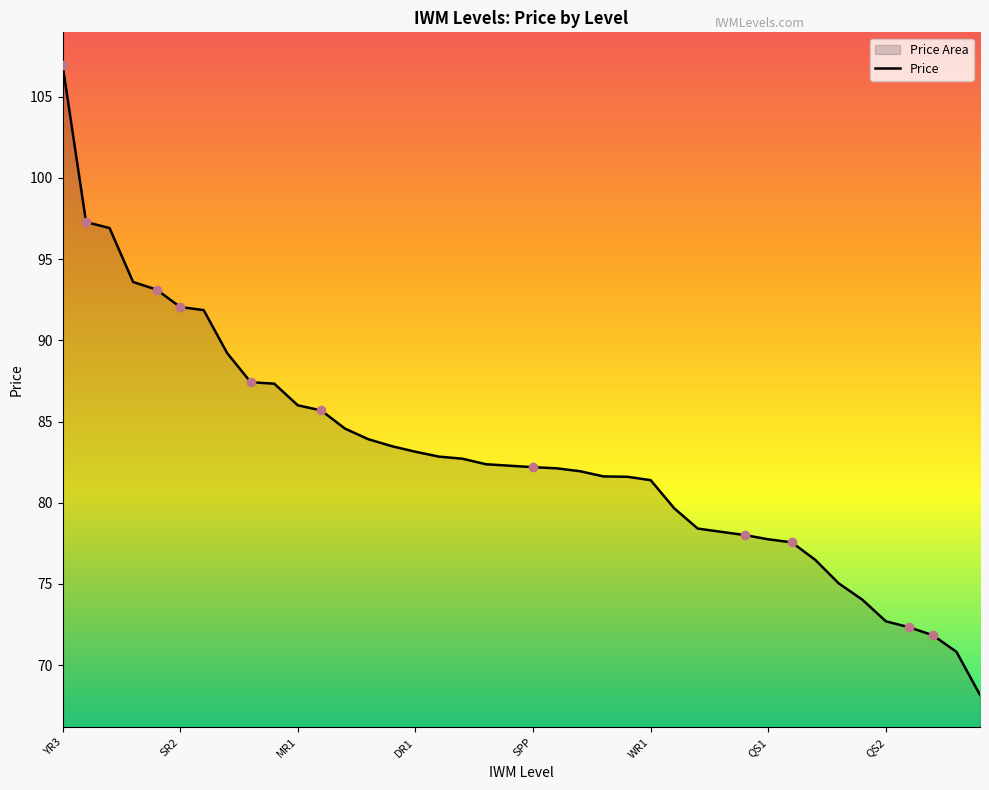

True or false: the data has more than 1 interior local peaks.

False